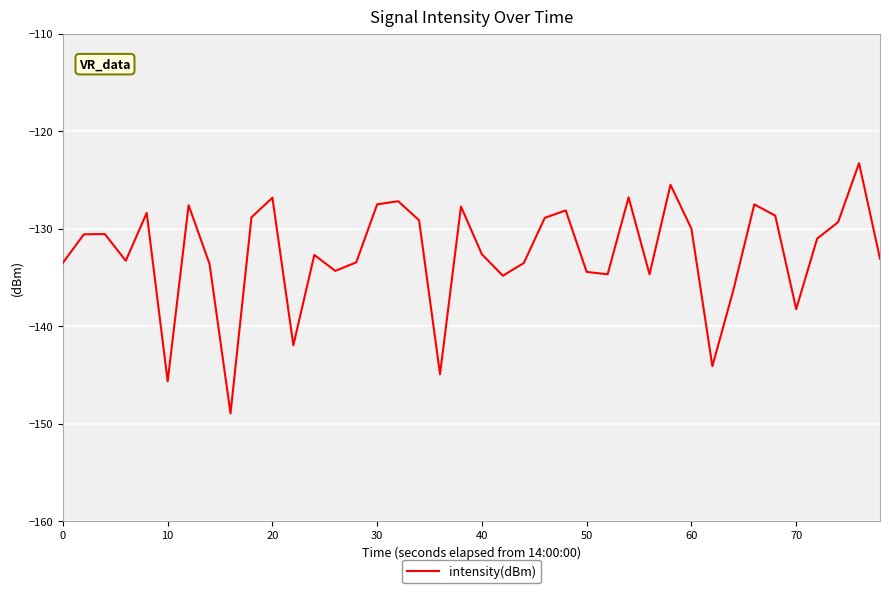

What is the smallest value displayed?

-149.0